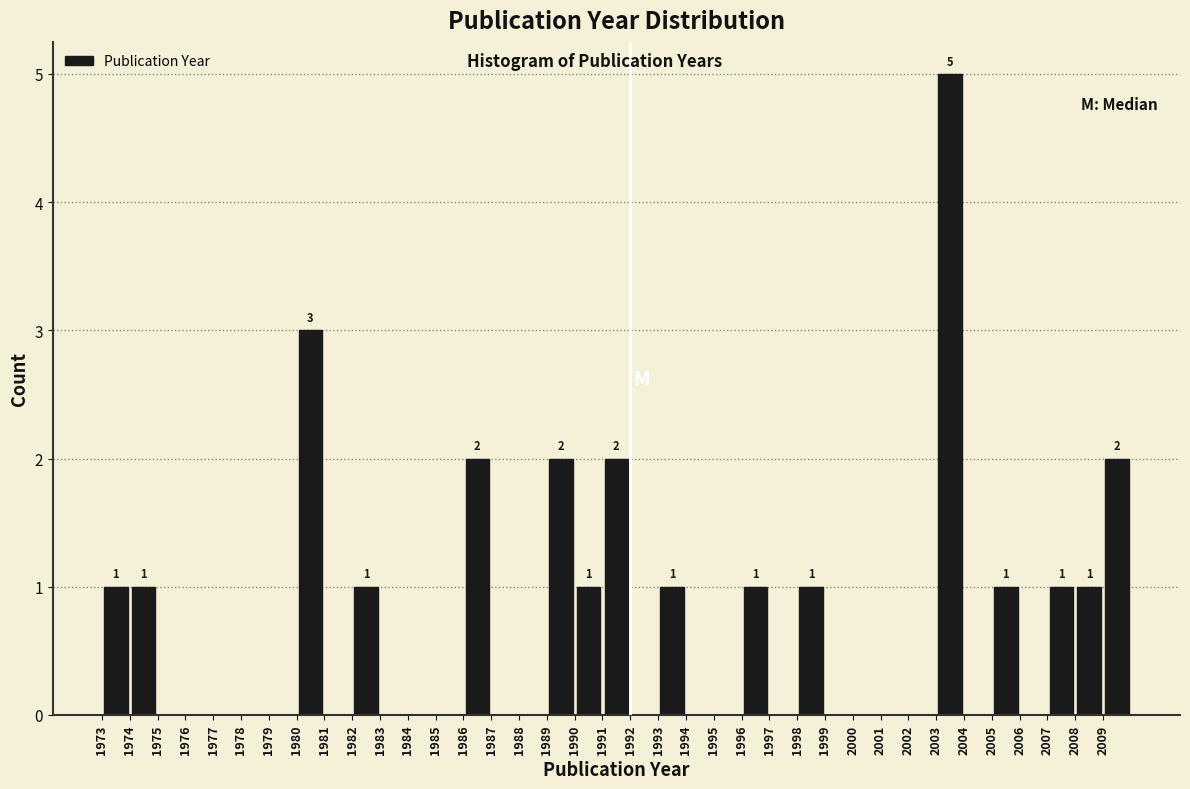

Over which range of the x-axis is the bar tallest?

2003 to 2004